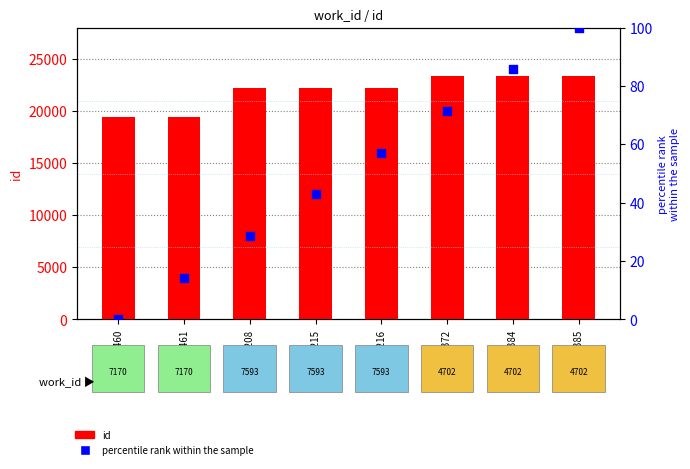

At which category is the sum across all series the highest?

23385